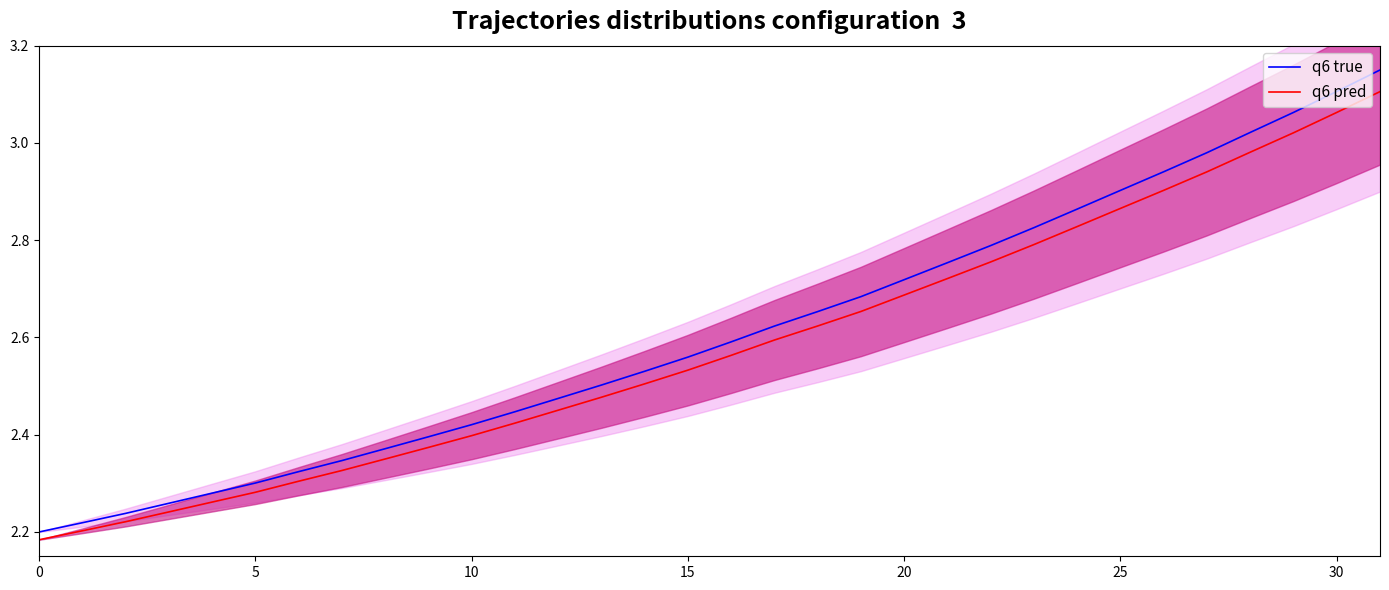

True or false: q6 true and q6 pred cross at least once.

False